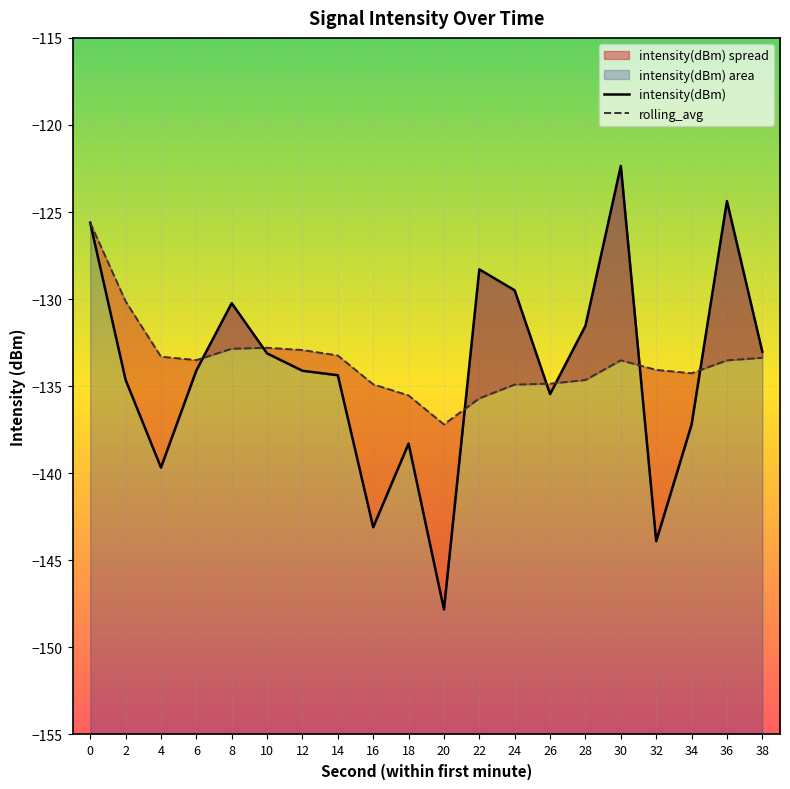

Where do rolling_avg and intensity(dBm) first cross each other?

6 and 8